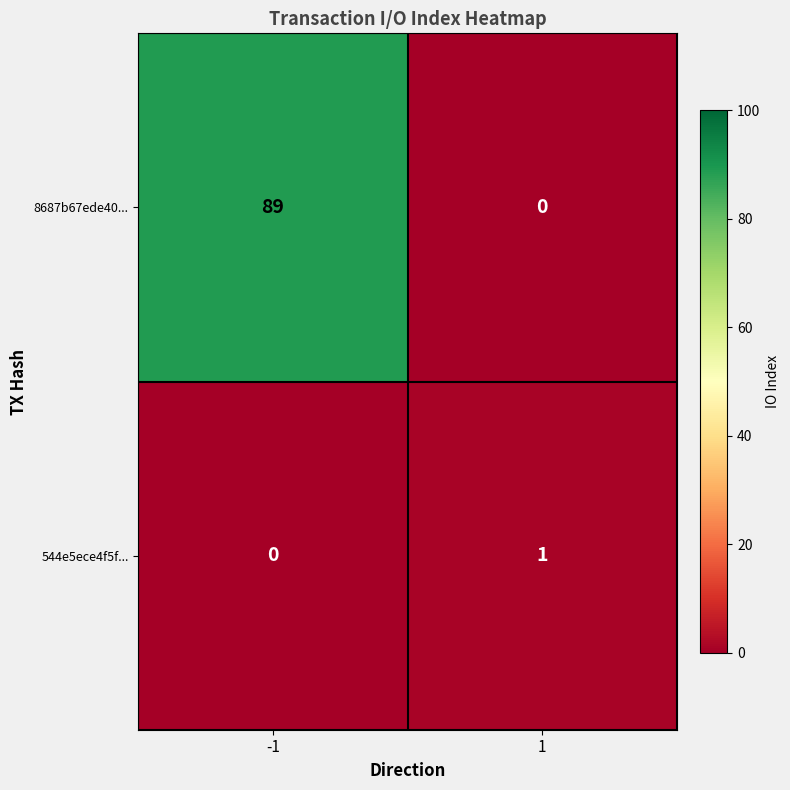

Reading right to left, transcribe all the data shown in this chart.

8687b67ede40...: 0	89
544e5ece4f5f...: 1	0